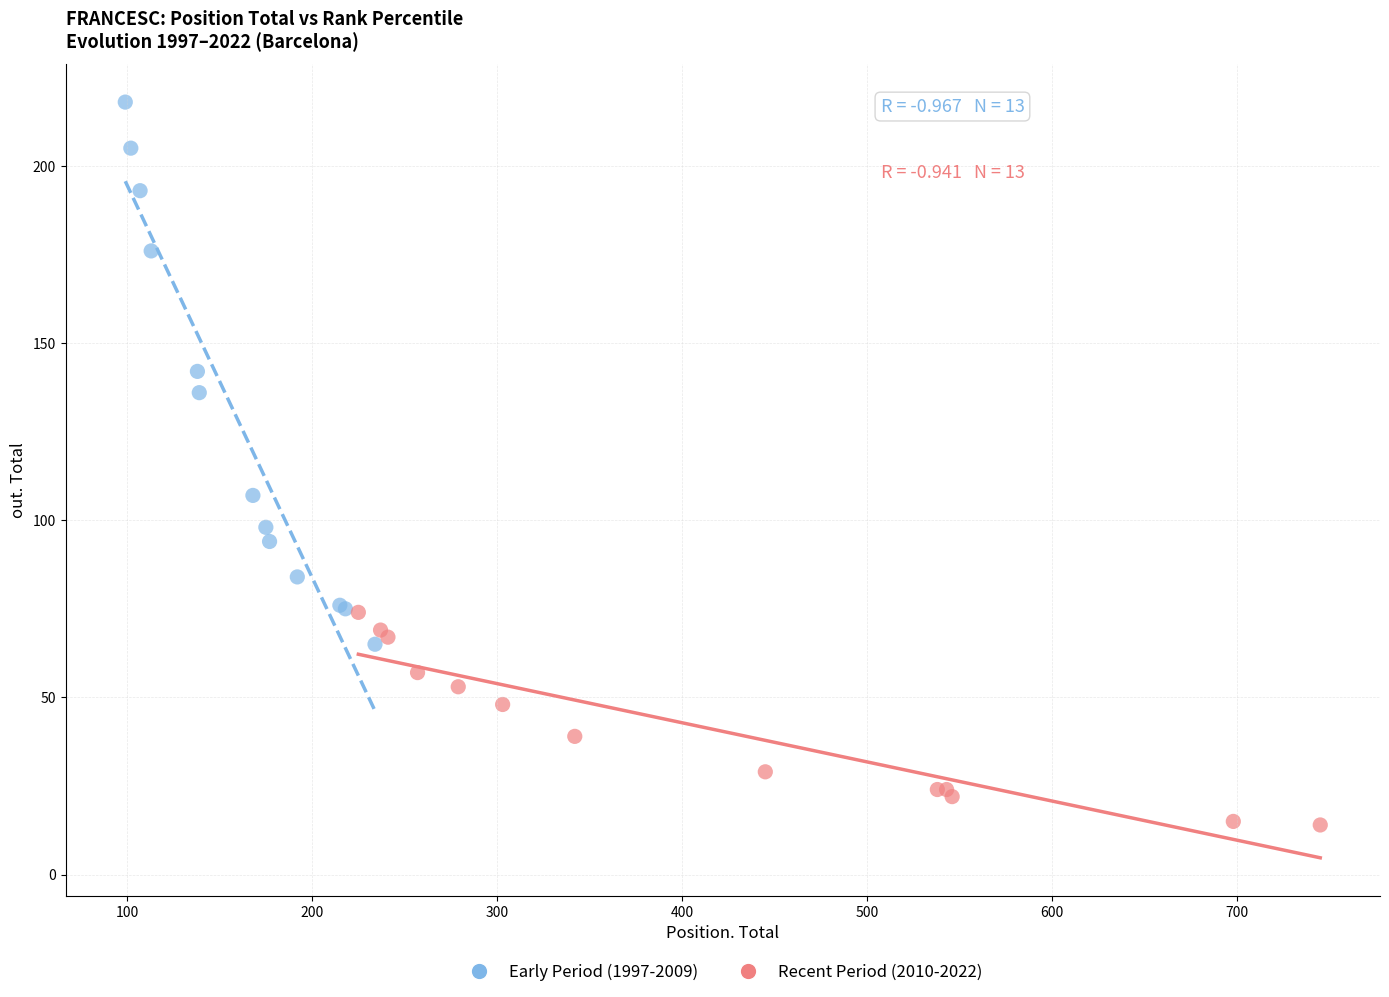

Which series reaches the minimum Y coordinate?

Recent Period (2010-2022)